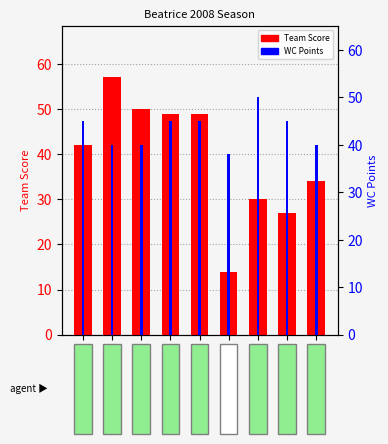

What is the sum of the WC Points values at @ Norris and @ Ralston?

85